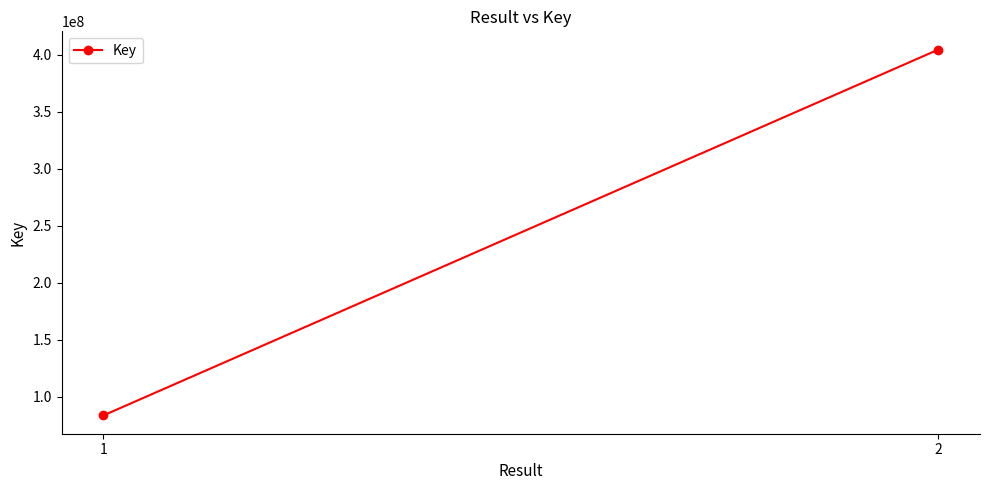

True or false: the data shows 404562595 at 2.

True